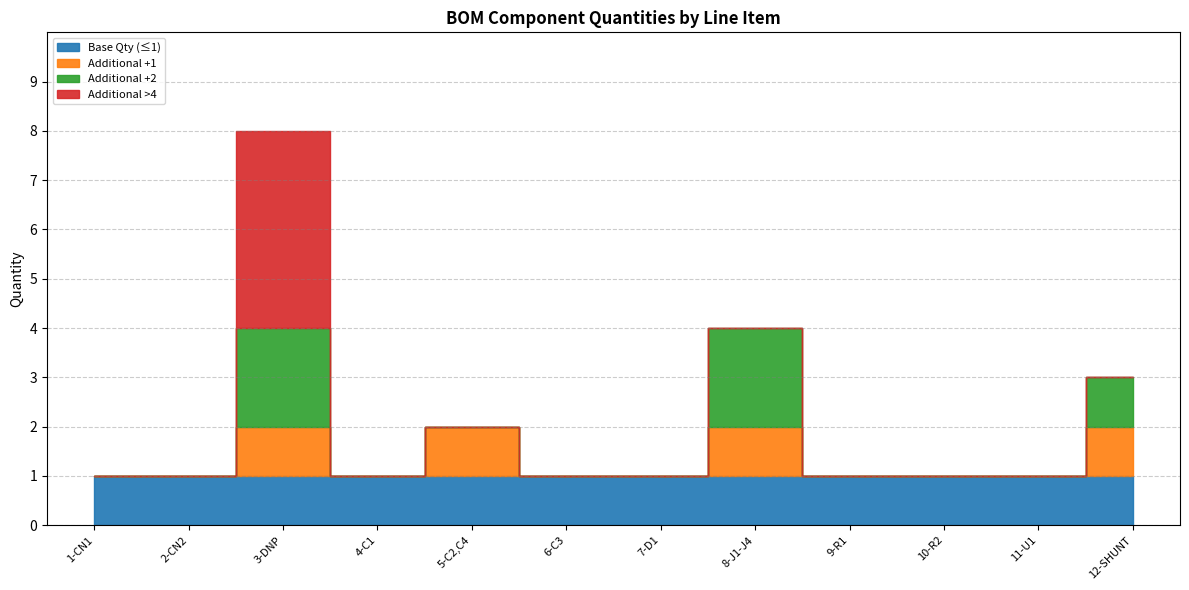

Which has a higher value, 9-R1 or 6-C3?

9-R1